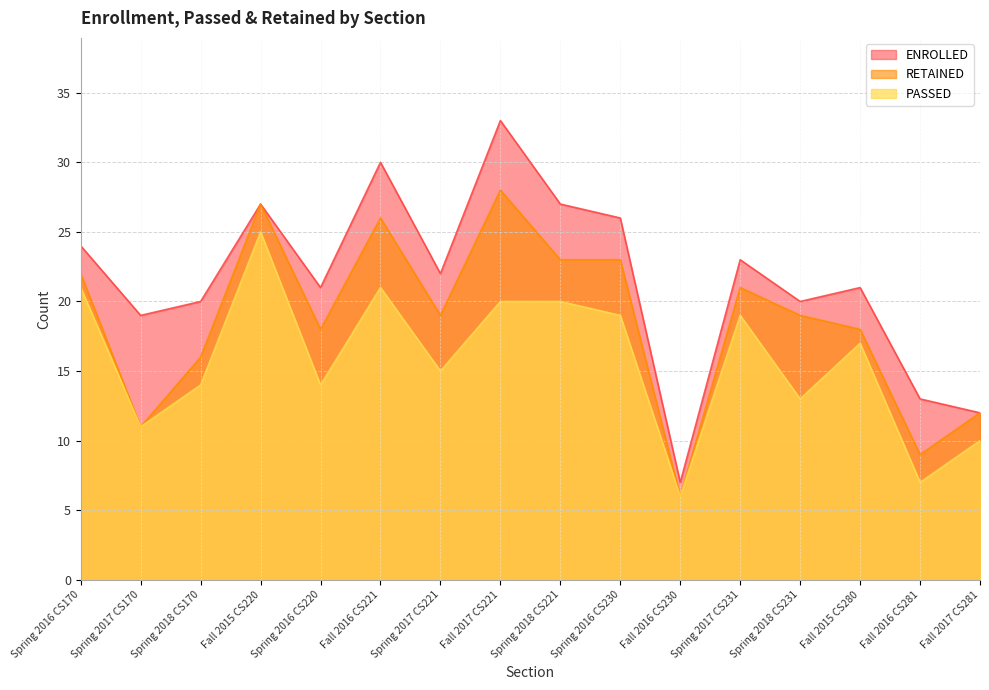

List the series in order of their overall mean, lowest first.

PASSED, RETAINED, ENROLLED